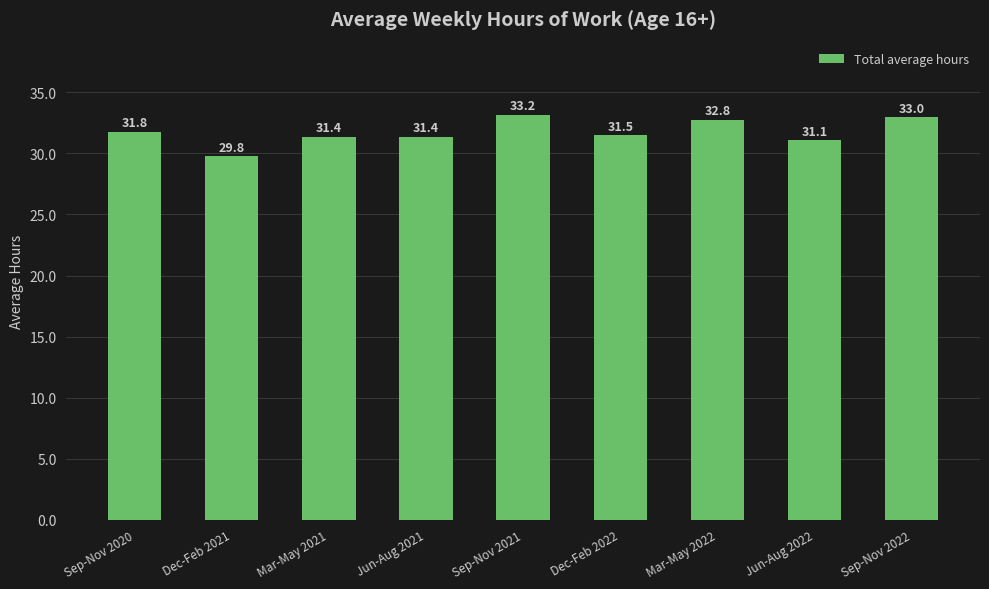

Where is the data nearest to the value 31?

Jun-Aug 2022